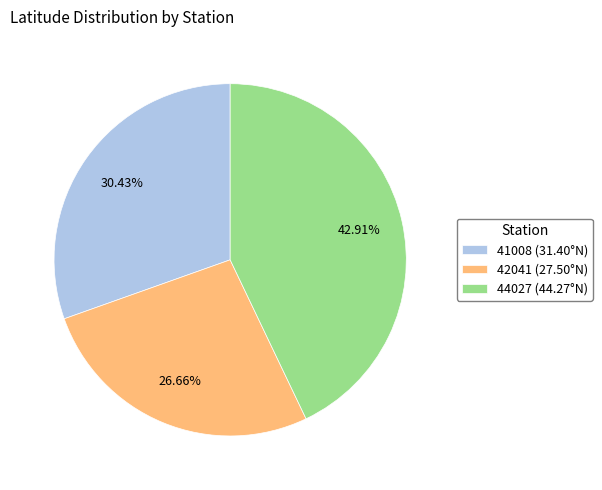

Is the sum of 44027 (44.27°N) and 41008 (31.40°N) greater than half?

Yes